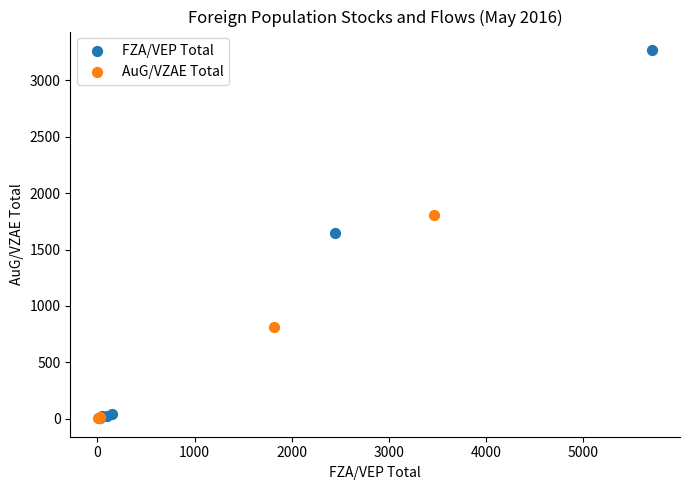

Which series contains the highest Y value?

FZA/VEP Total